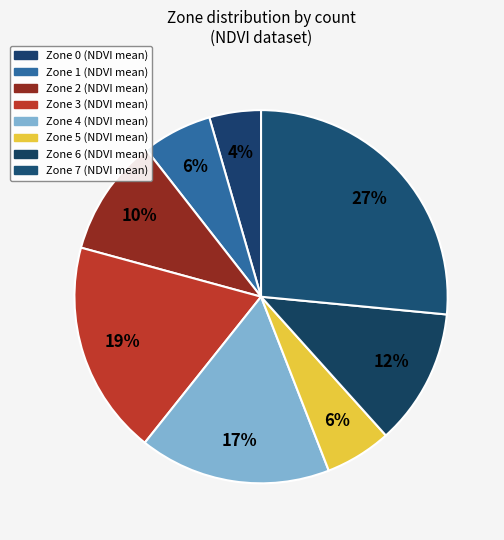

Is there a majority slice in this chart?

No